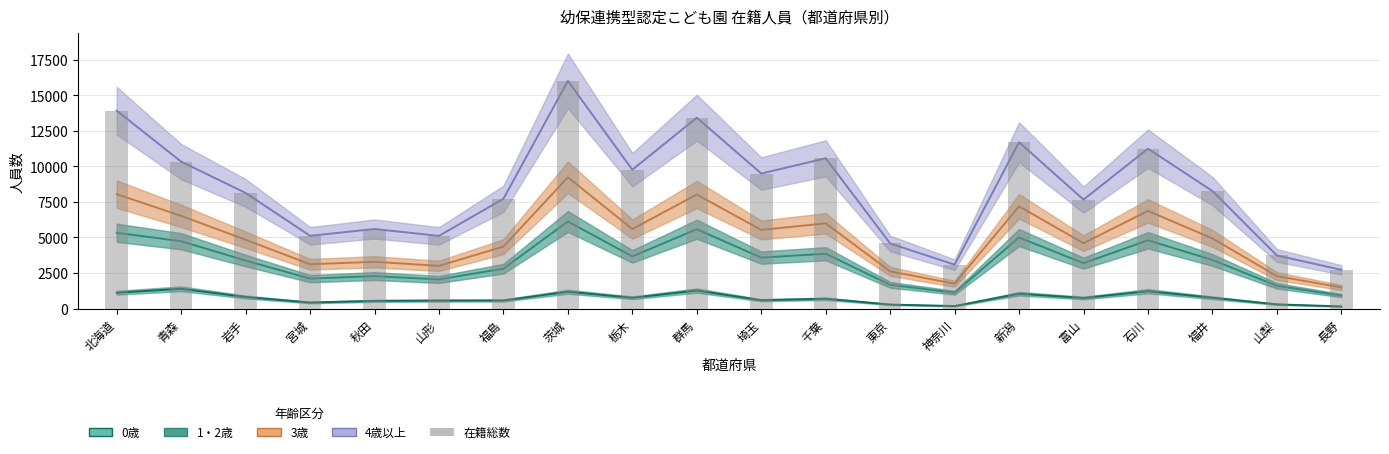

Read the value at 福井.

8268